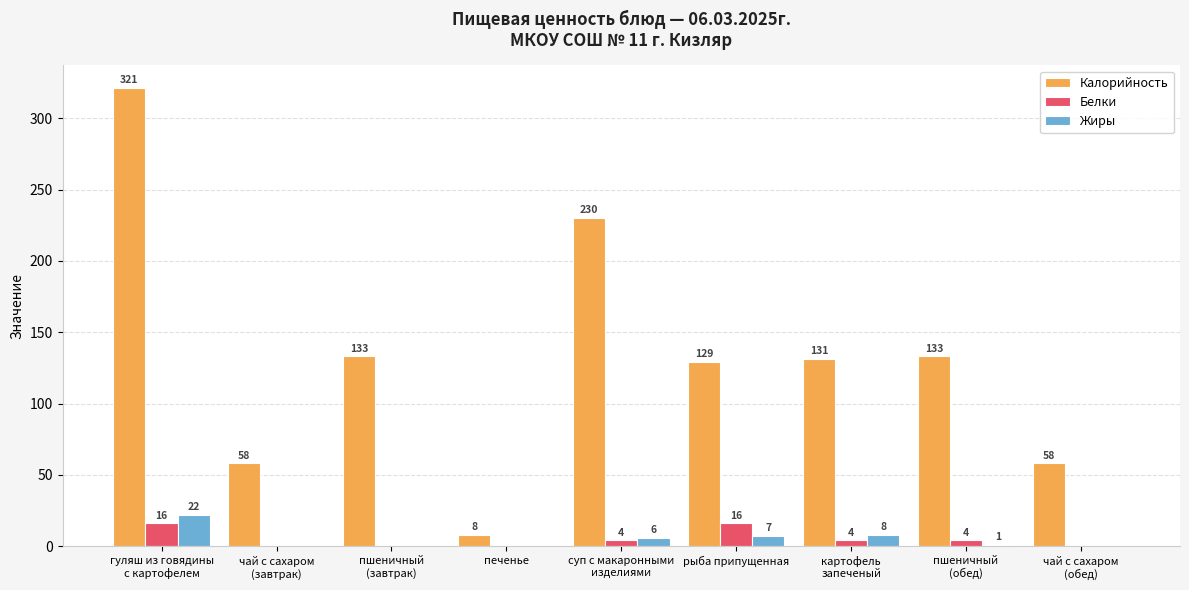

What is the highest value of the Калорийность series?

321